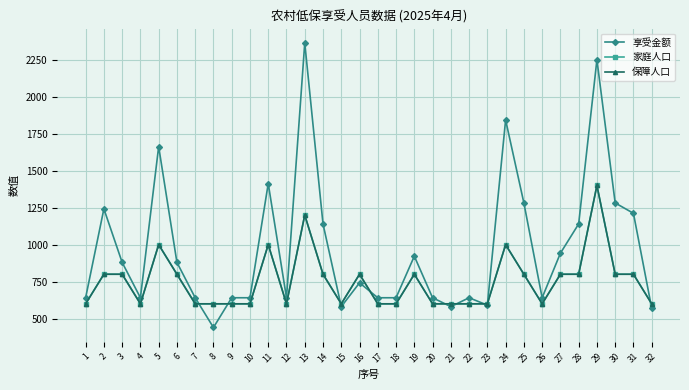

Does the chart have visible grid lines?

Yes